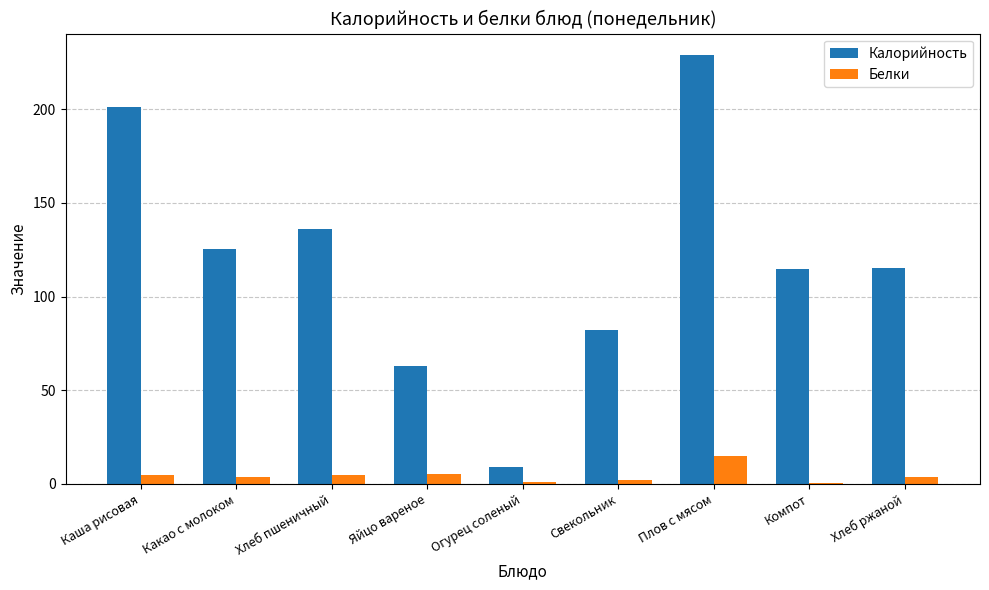

The value of Калорийность at Компот is 79.8. True or false?

False